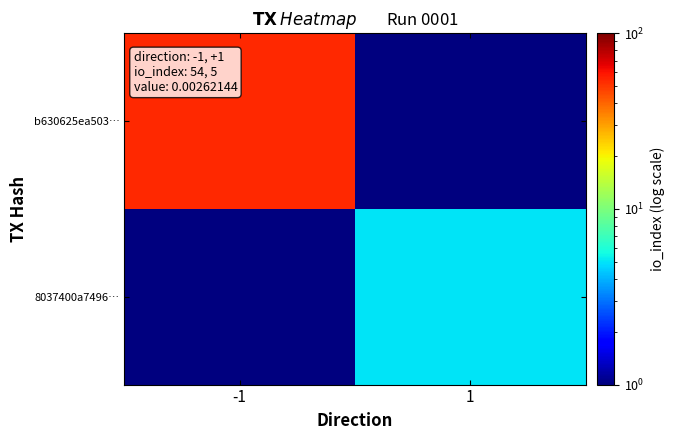

What is the minimum value shown in the chart?

0.1